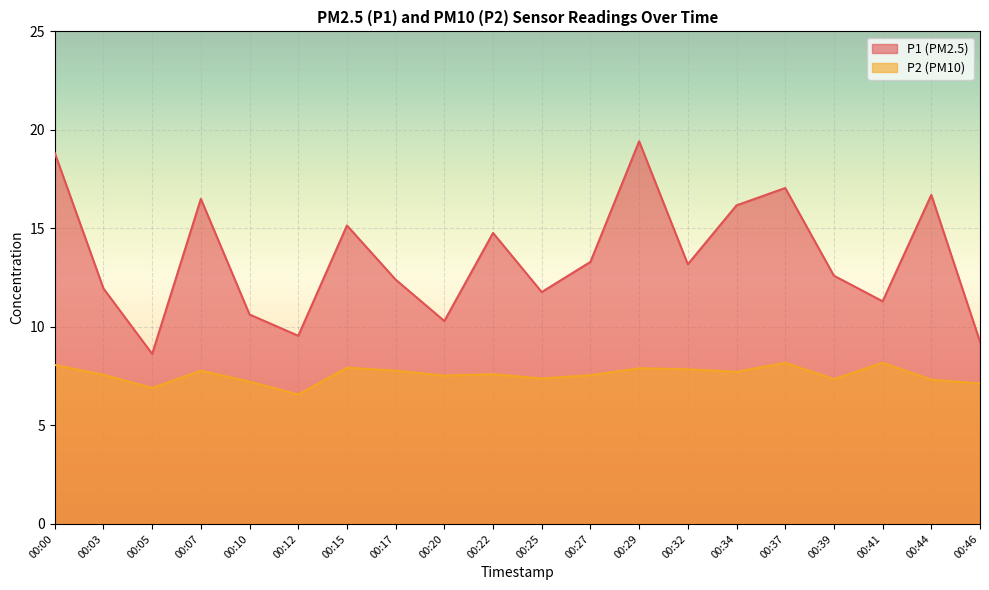

What is the total value across all series at 00:22?

22.4